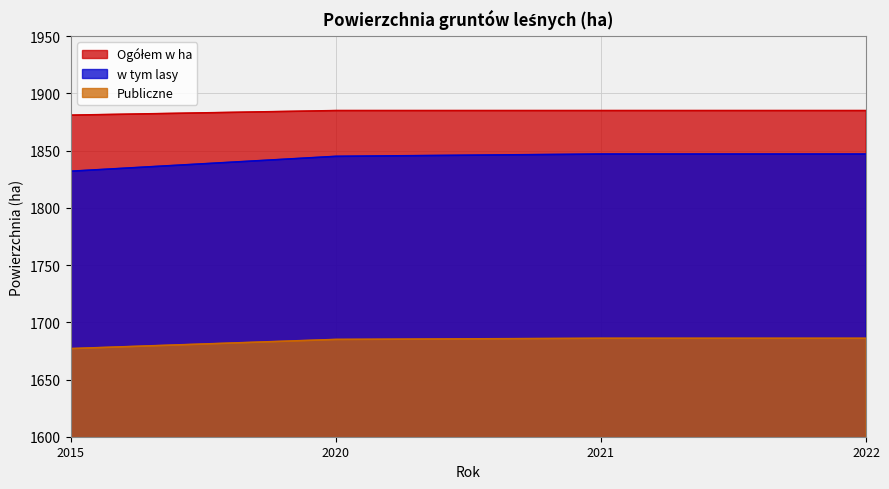

Does the chart display data point markers on the line(s)?

No